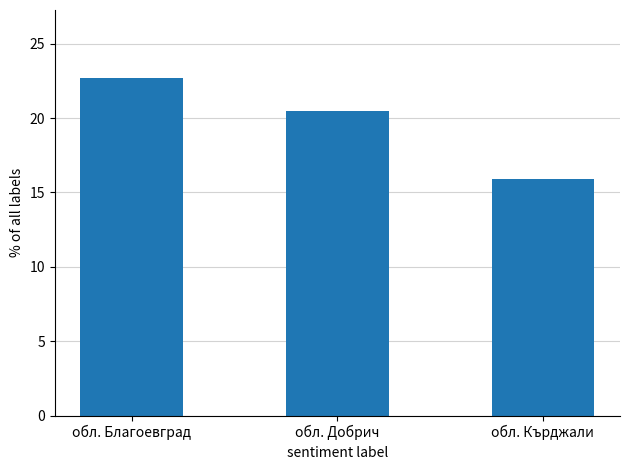

Rank the categories by value from lowest to highest.

обл. Кърджали, обл. Добрич, обл. Благоевград